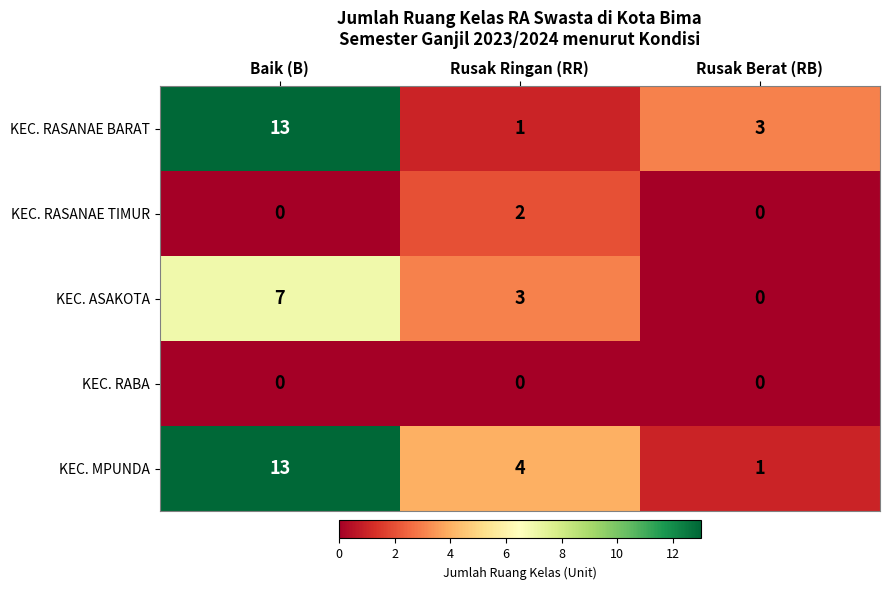

List the labels in order of KEC. MPUNDA value, largest first.

Baik (B), Rusak Ringan (RR), Rusak Berat (RB)